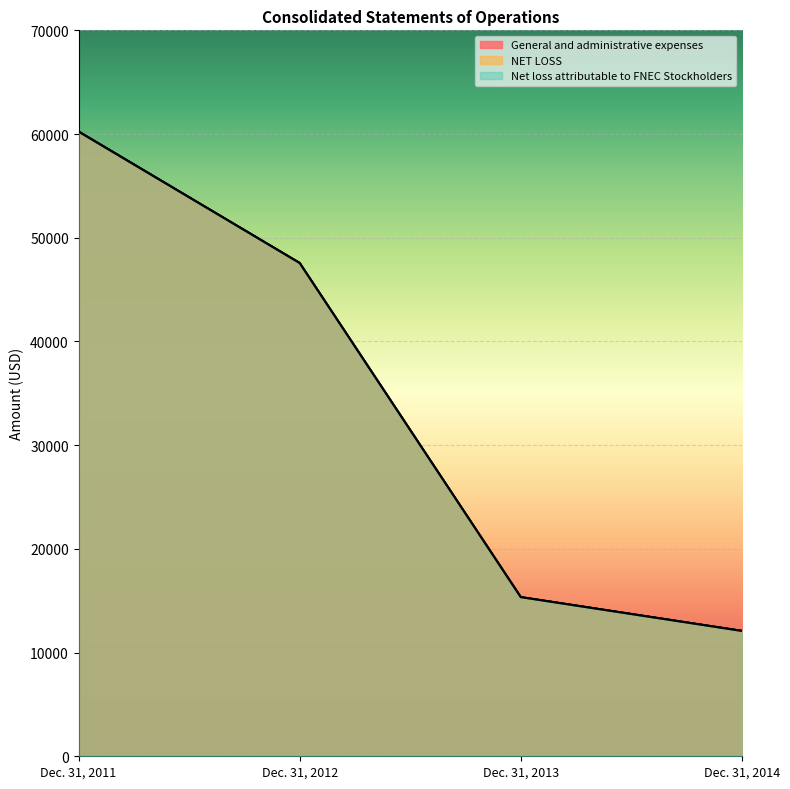

Between Dec. 31, 2012 and Dec. 31, 2011, which is larger?

Dec. 31, 2011